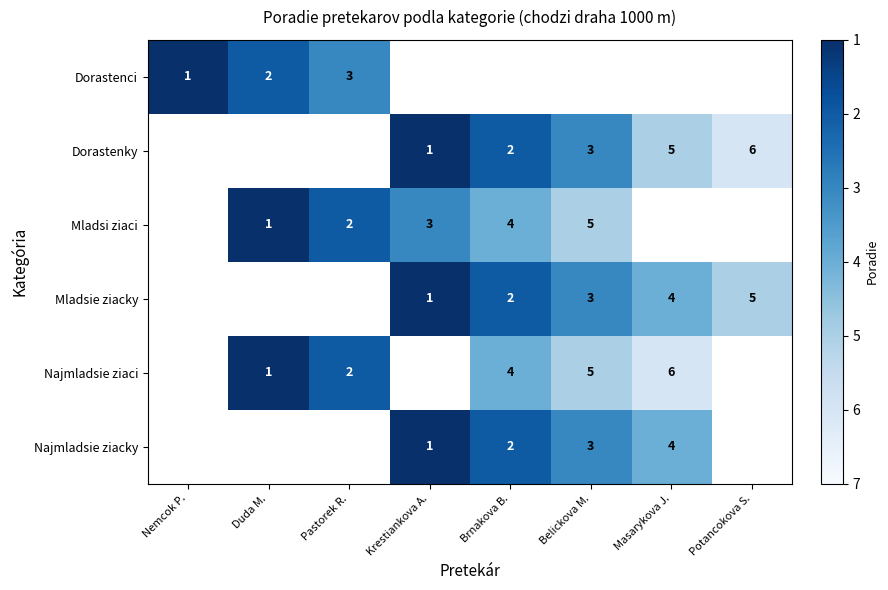

What is the sum of the Najmladsie ziaci values at Masarykova J. and Duda M.?

7